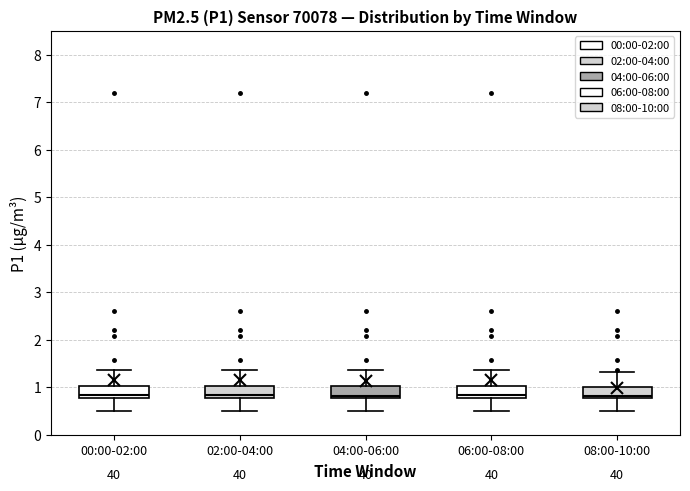

Where is the lower edge of the box for 02:00-04:00 on the y-axis? The values are not printed on the chart, so give them approximately, as read against the axis.

0.8